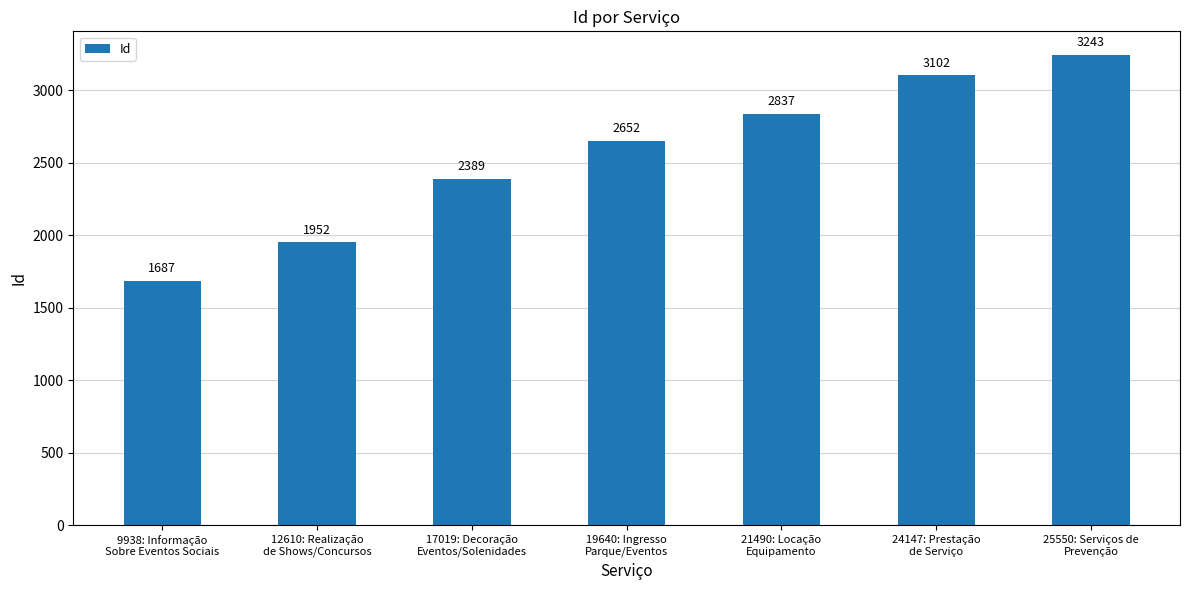

What is the difference between the maximum and minimum values?

1556